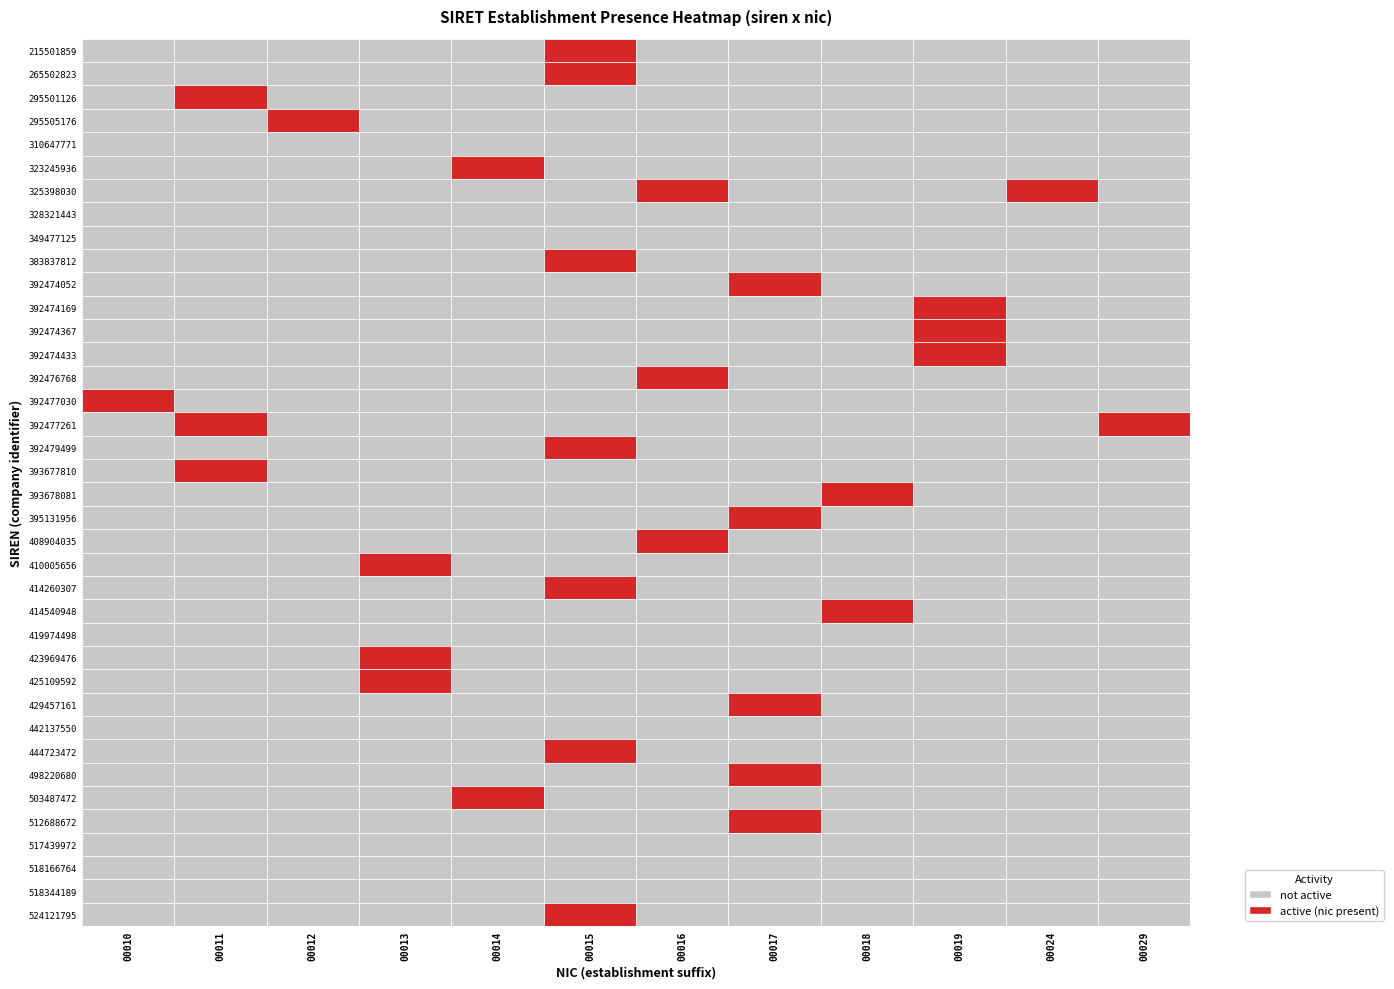

Reading left to right, what are all the values shown in this chart?

215501859: 0	0	0	0	0	1	0	0	0	0	0	0
265502823: 0	0	0	0	0	1	0	0	0	0	0	0
295501126: 0	1	0	0	0	0	0	0	0	0	0	0
295505176: 0	0	1	0	0	0	0	0	0	0	0	0
310647771: 0	0	0	0	0	0	0	0	0	0	0	0
323245936: 0	0	0	0	1	0	0	0	0	0	0	0
325398030: 0	0	0	0	0	0	1	0	0	0	1	0
328321443: 0	0	0	0	0	0	0	0	0	0	0	0
349477125: 0	0	0	0	0	0	0	0	0	0	0	0
383837812: 0	0	0	0	0	1	0	0	0	0	0	0
392474052: 0	0	0	0	0	0	0	1	0	0	0	0
392474169: 0	0	0	0	0	0	0	0	0	1	0	0
392474367: 0	0	0	0	0	0	0	0	0	1	0	0
392474433: 0	0	0	0	0	0	0	0	0	1	0	0
392476768: 0	0	0	0	0	0	1	0	0	0	0	0
392477030: 1	0	0	0	0	0	0	0	0	0	0	0
392477261: 0	1	0	0	0	0	0	0	0	0	0	1
392479499: 0	0	0	0	0	1	0	0	0	0	0	0
393677810: 0	1	0	0	0	0	0	0	0	0	0	0
393678081: 0	0	0	0	0	0	0	0	1	0	0	0
395131956: 0	0	0	0	0	0	0	1	0	0	0	0
408904035: 0	0	0	0	0	0	1	0	0	0	0	0
410005656: 0	0	0	1	0	0	0	0	0	0	0	0
414260307: 0	0	0	0	0	1	0	0	0	0	0	0
414540948: 0	0	0	0	0	0	0	0	1	0	0	0
419974498: 0	0	0	0	0	0	0	0	0	0	0	0
423969476: 0	0	0	1	0	0	0	0	0	0	0	0
425109592: 0	0	0	1	0	0	0	0	0	0	0	0
429457161: 0	0	0	0	0	0	0	1	0	0	0	0
442137550: 0	0	0	0	0	0	0	0	0	0	0	0
444723472: 0	0	0	0	0	1	0	0	0	0	0	0
498220680: 0	0	0	0	0	0	0	1	0	0	0	0
503487472: 0	0	0	0	1	0	0	0	0	0	0	0
512688672: 0	0	0	0	0	0	0	1	0	0	0	0
517439972: 0	0	0	0	0	0	0	0	0	0	0	0
518166764: 0	0	0	0	0	0	0	0	0	0	0	0
518344189: 0	0	0	0	0	0	0	0	0	0	0	0
524121795: 0	0	0	0	0	1	0	0	0	0	0	0